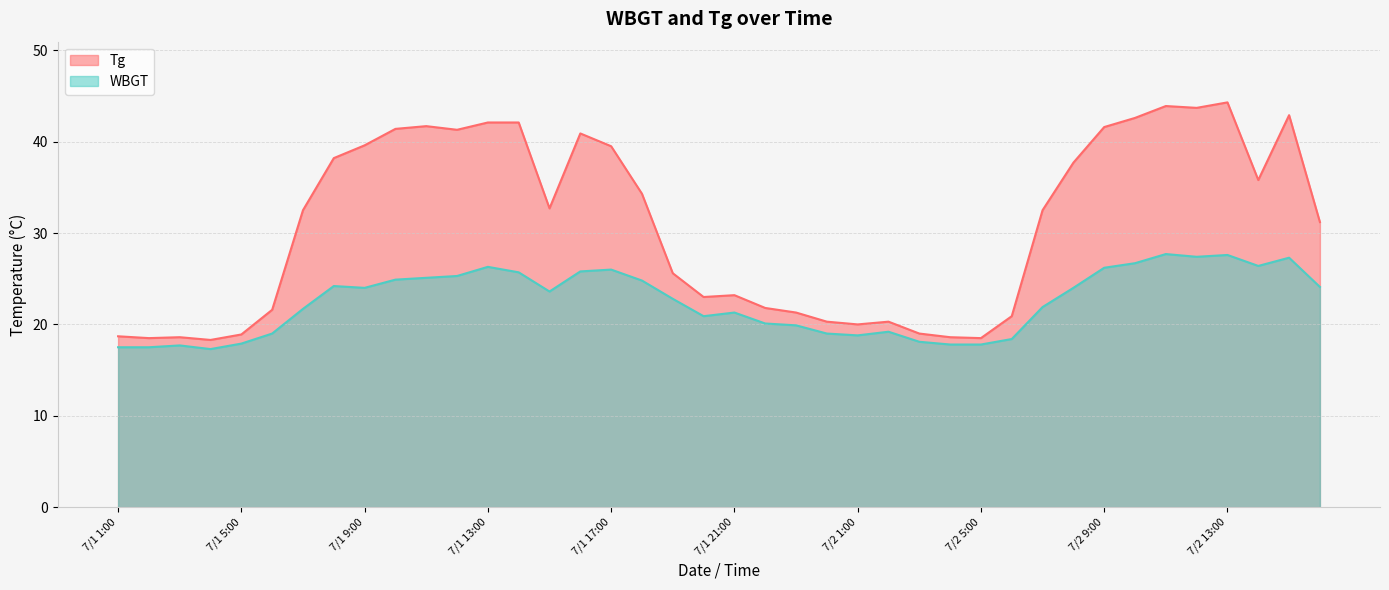

Read the WBGT value at 7/1 12:00.

25.3